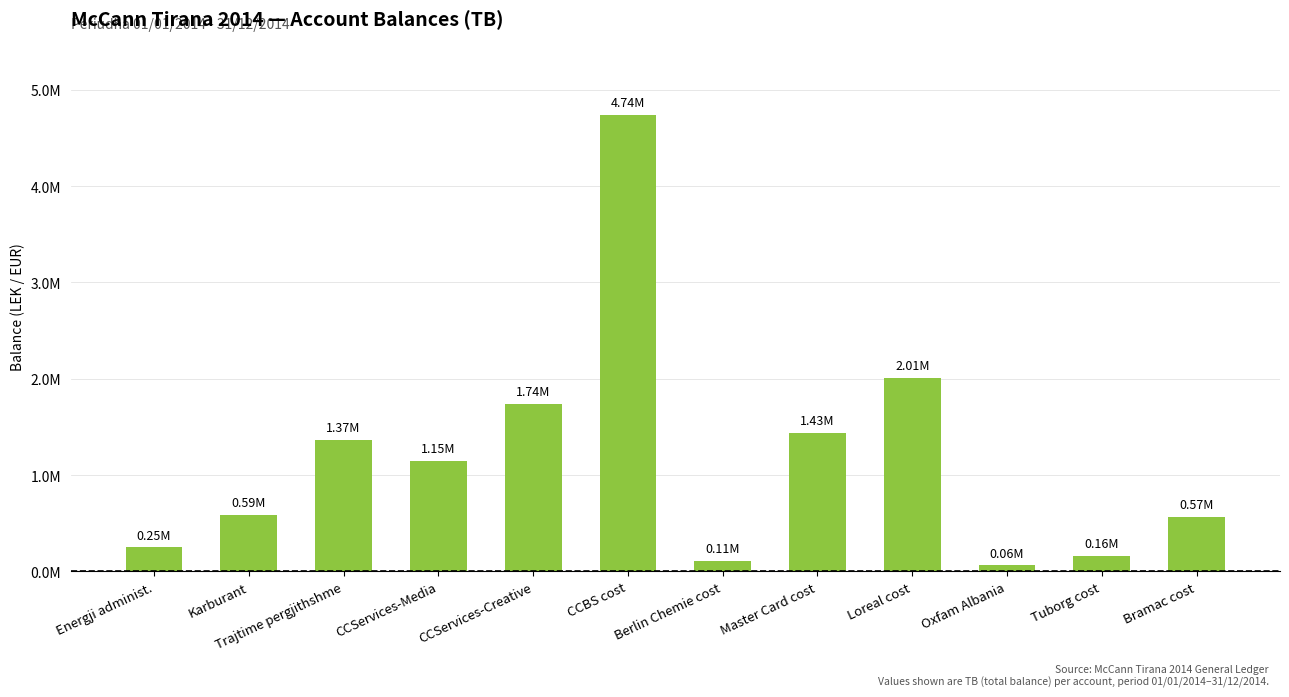

List the labels in order of value, largest first.

CCBS cost, Loreal cost, CCServices-Creative, Master Card cost, Trajtime pergjithshme, CCServices-Media, Karburant, Bramac cost, Energji administ., Tuborg cost, Berlin Chemie cost, Oxfam Albania